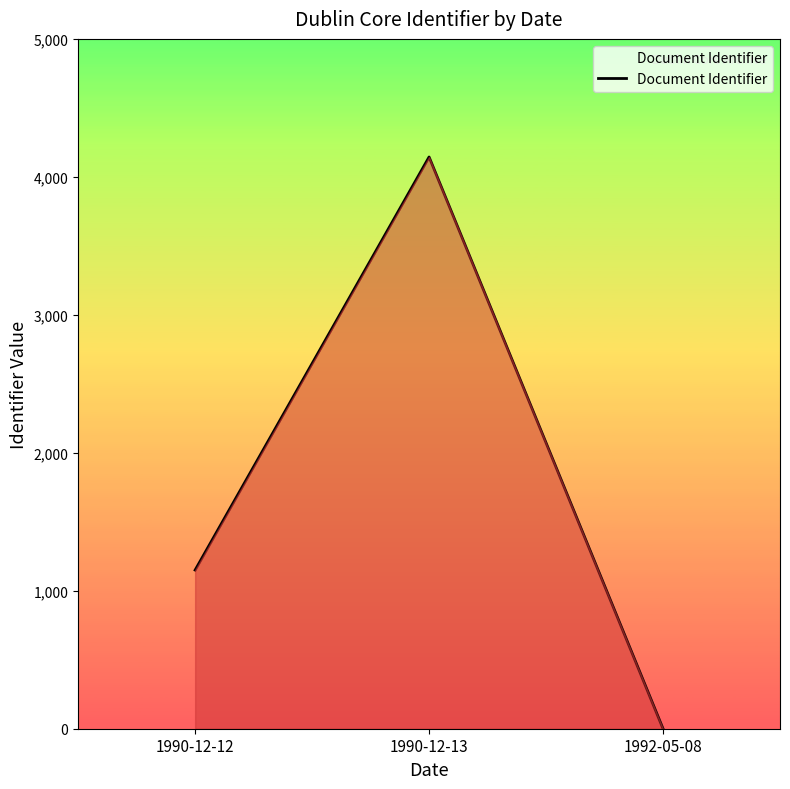

What is the difference between the values at 1992-05-08 and 1990-12-13?

4144